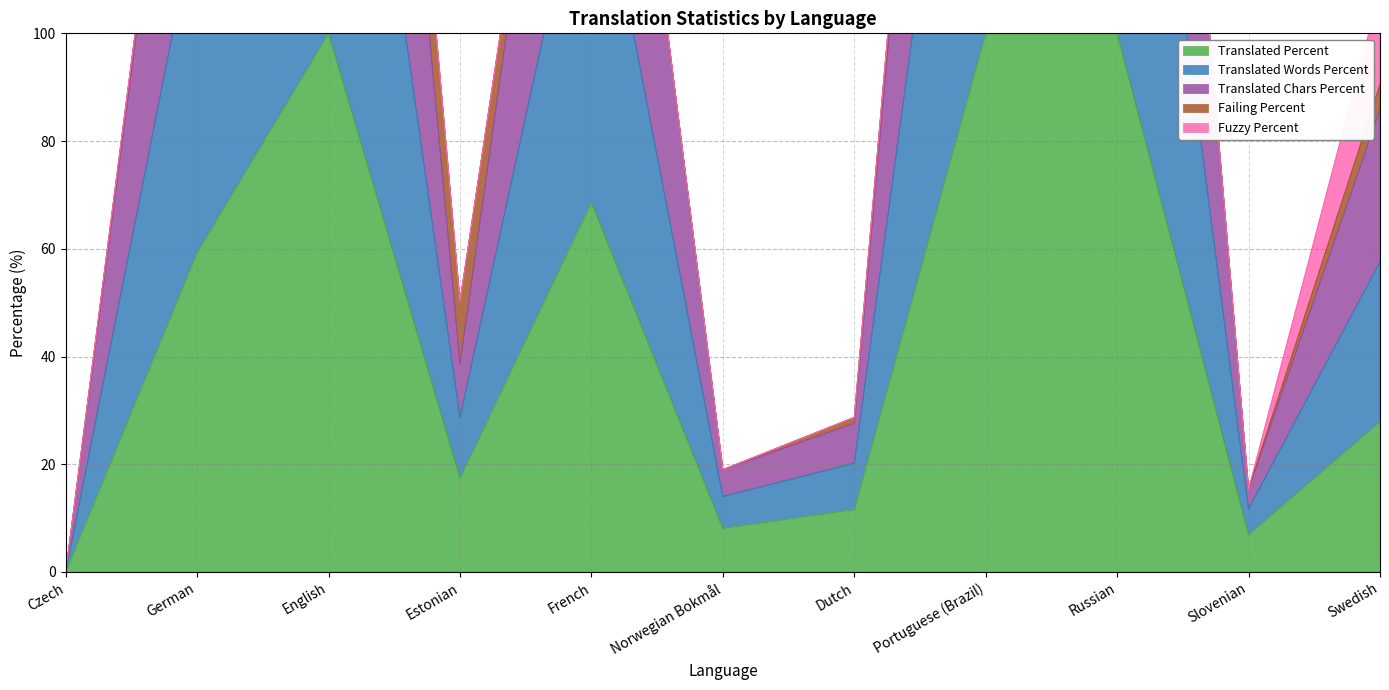

Does the chart display data point markers on the line(s)?

No